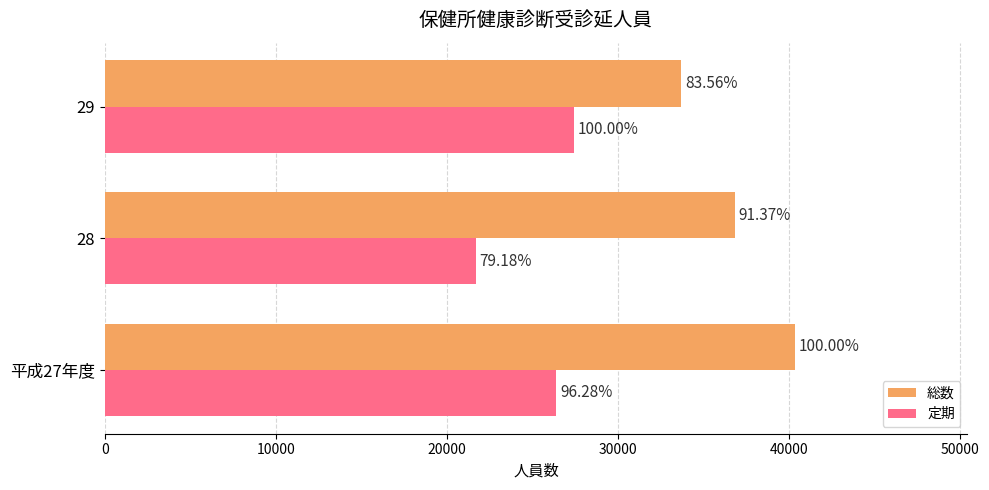

Reading left to right, extract all data points from this chart.

総数: 40351	36869	33717
定期: 26415	21722	27435